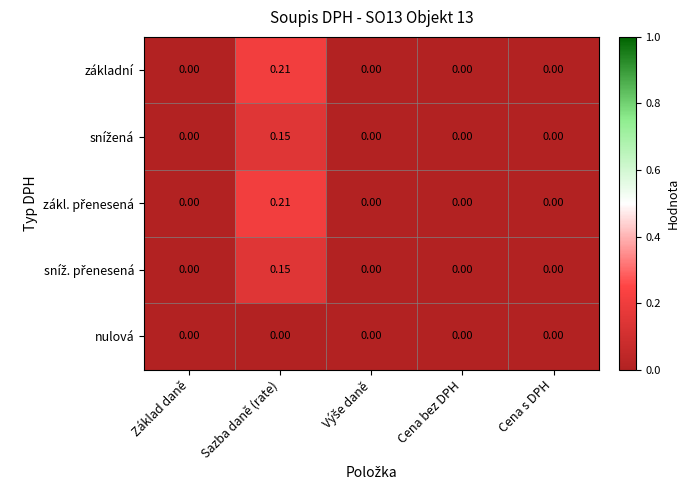

Which label corresponds to the largest value in the chart?

Sazba daně (rate)